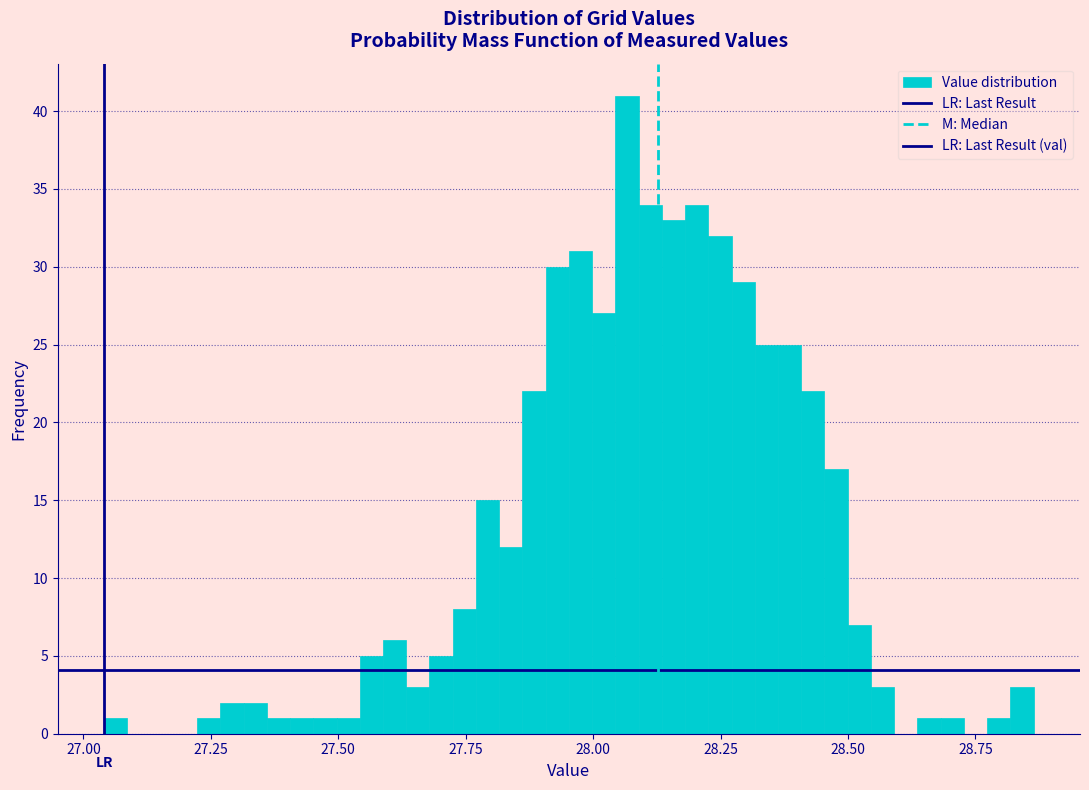

Read against the x-axis, roughly where is the centre of the tallest bar?

28.05